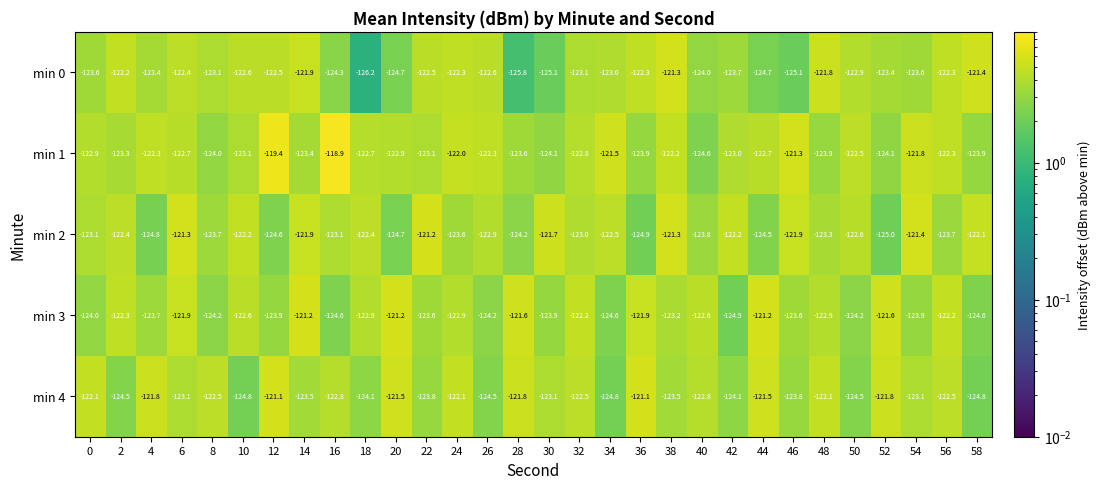

At which label does min 1 first exceed -122?

12